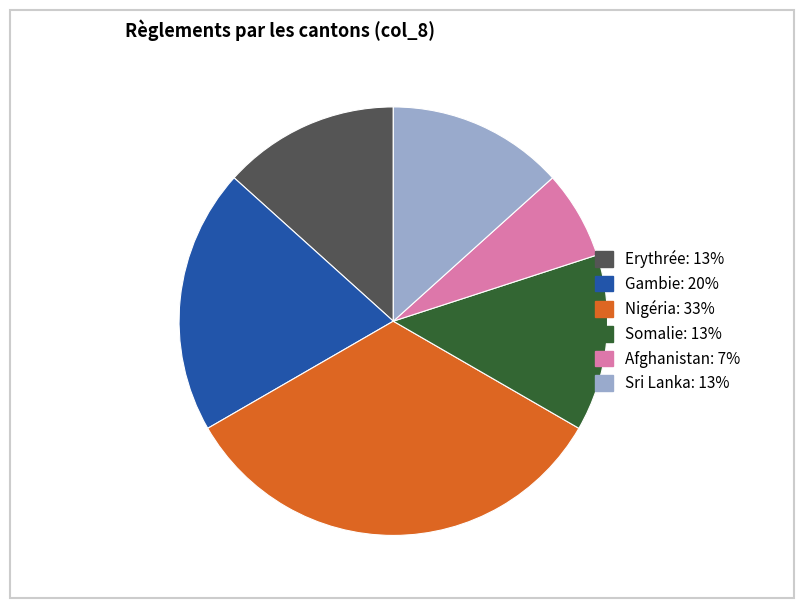

Does any single category account for the majority?

No